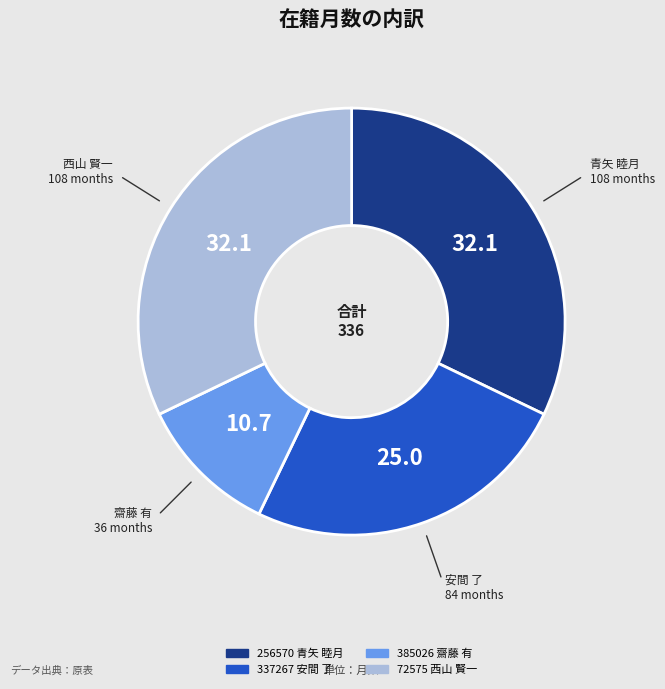

Is it true that 385026 齋藤 有 is 2% of the pie?

False